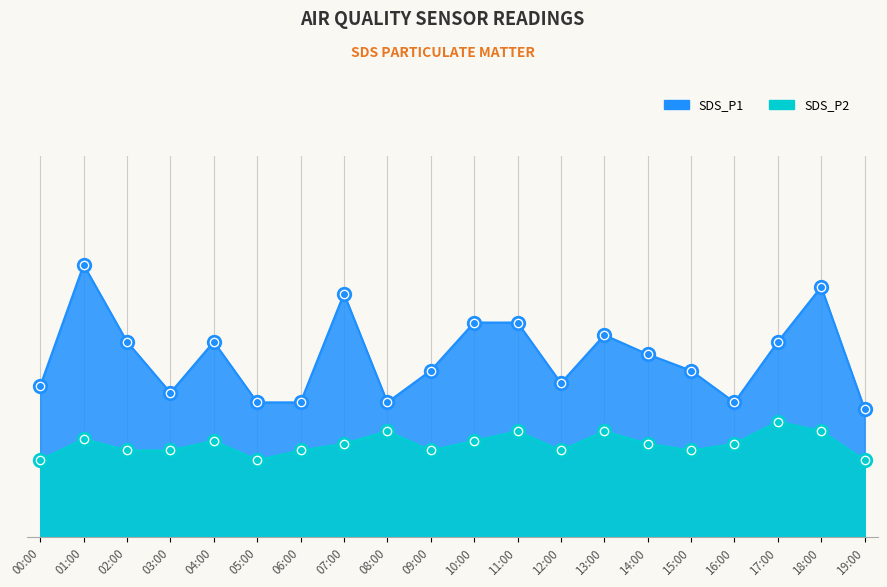

True or false: SDS_P1 and SDS_P2 cross at least once.

False